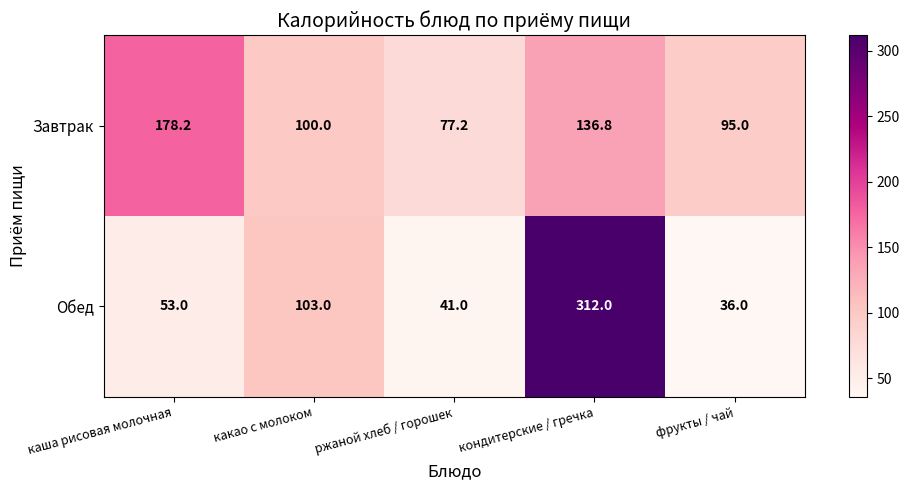

At which label does Обед reach its peak?

кондитерские / гречка